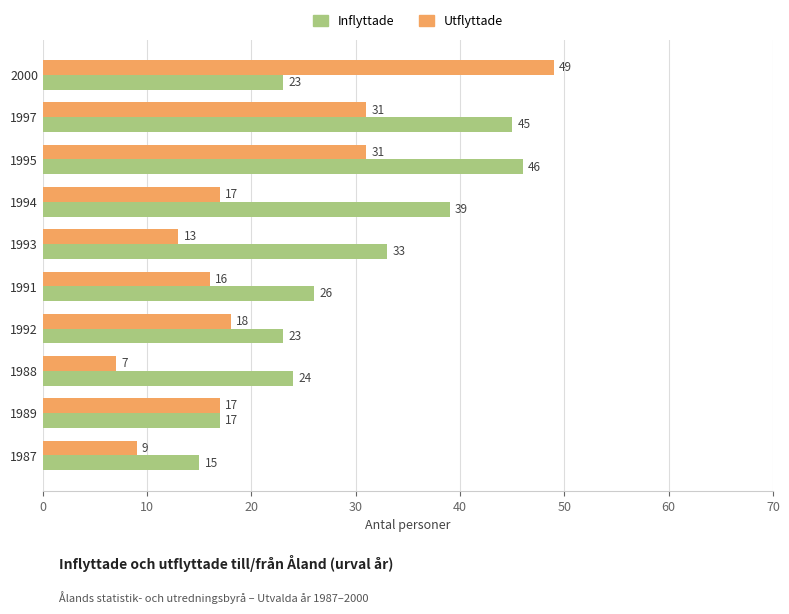

Which category has the lowest value across all series?

1988